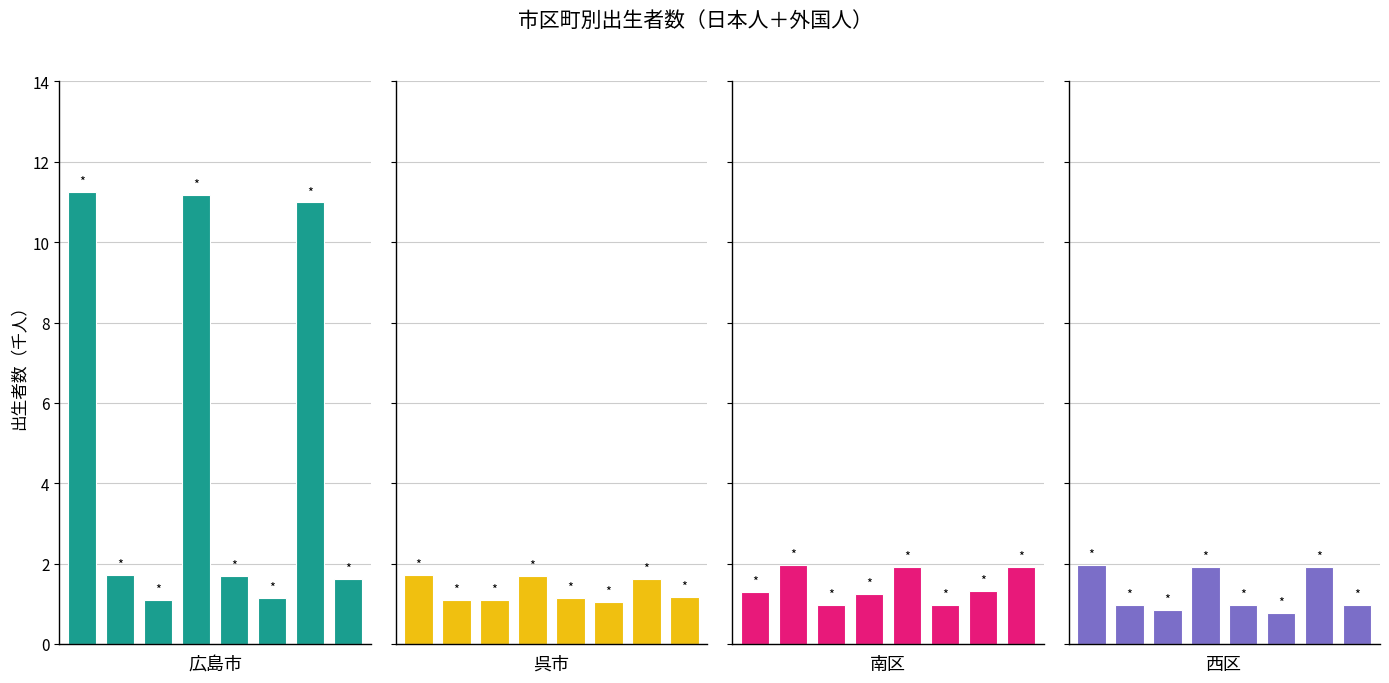

Which series has the widest spread of values?

広島市